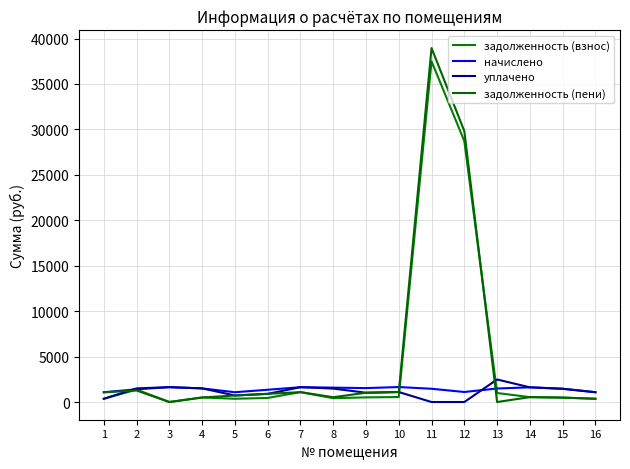

True or false: начислено and задолженность (взнос) intersect in this chart.

True